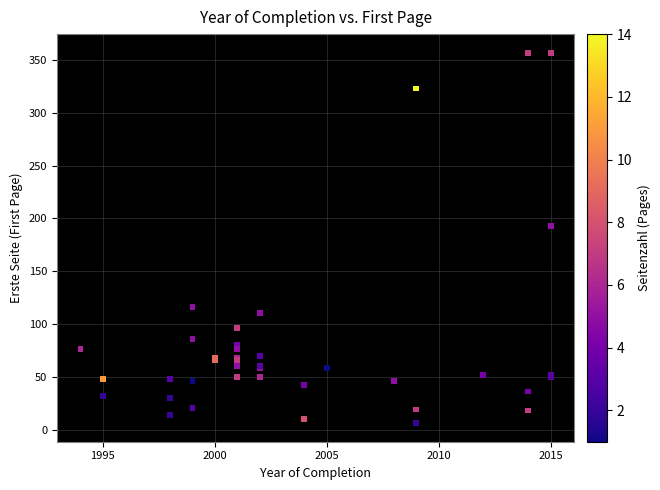

What Y value in the scatter plot is closest to 181?

193